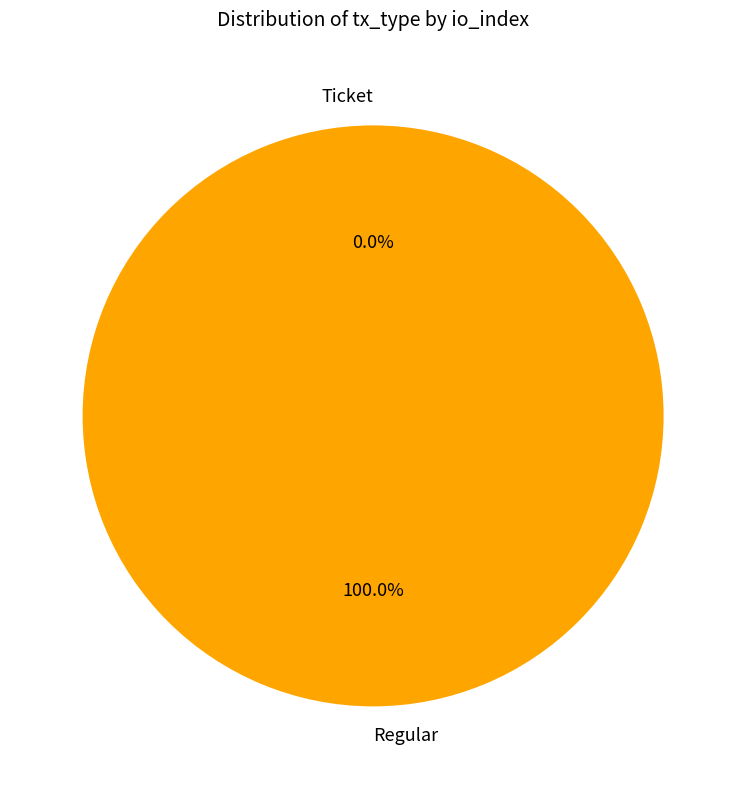

The Regular slice represents 100% of the pie. True or false?

True